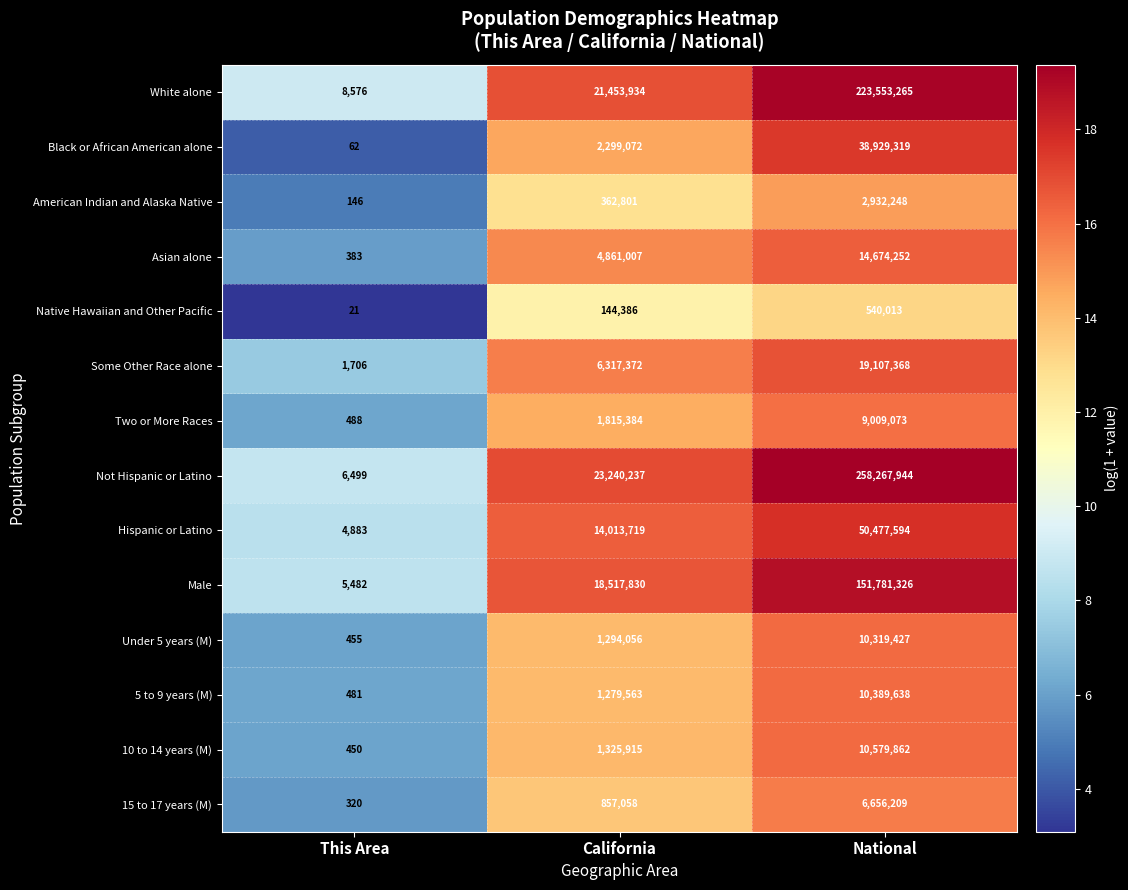

At which category does the chart reach its peak across all series?

National